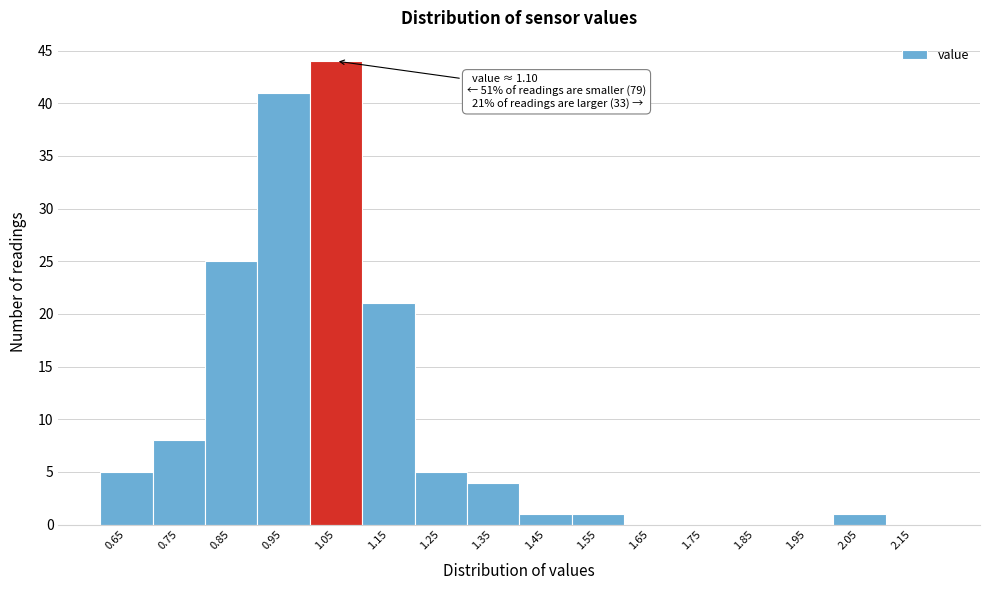

Between 0.75 and 0.95, which is larger?

0.95